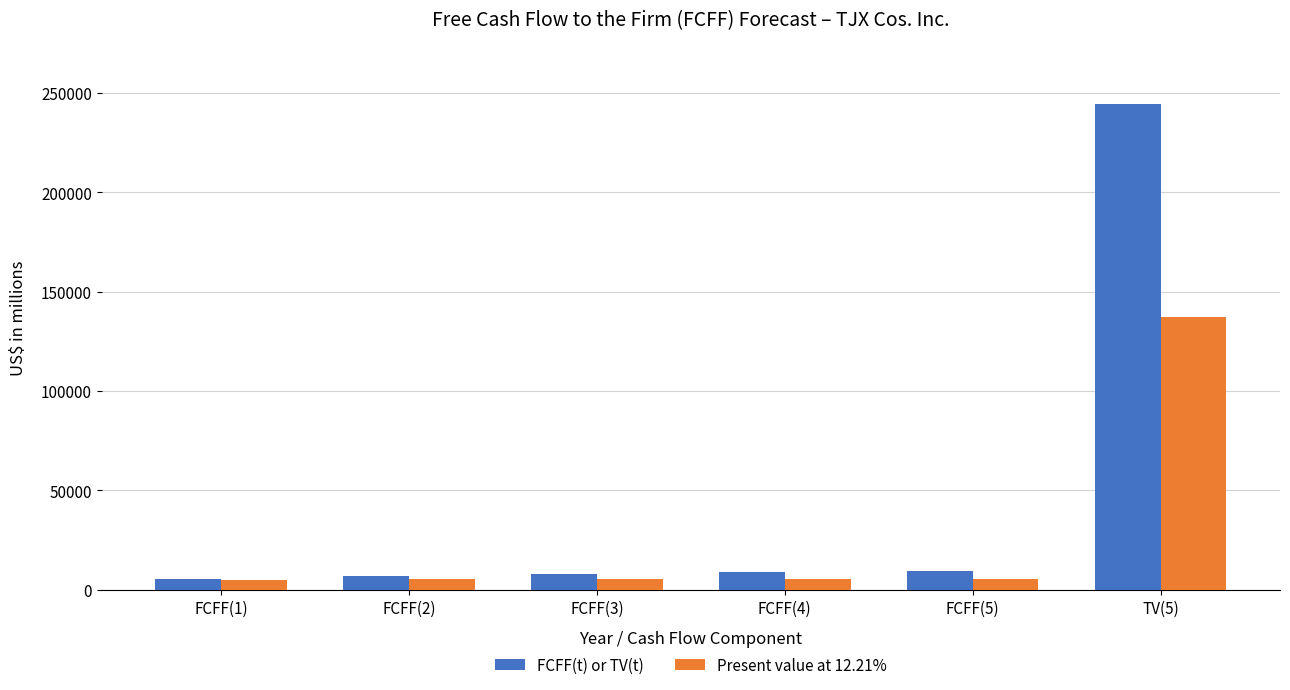

Rank the series by their average value, from highest to lowest.

FCFF(t) or TV(t), Present value at 12.21%